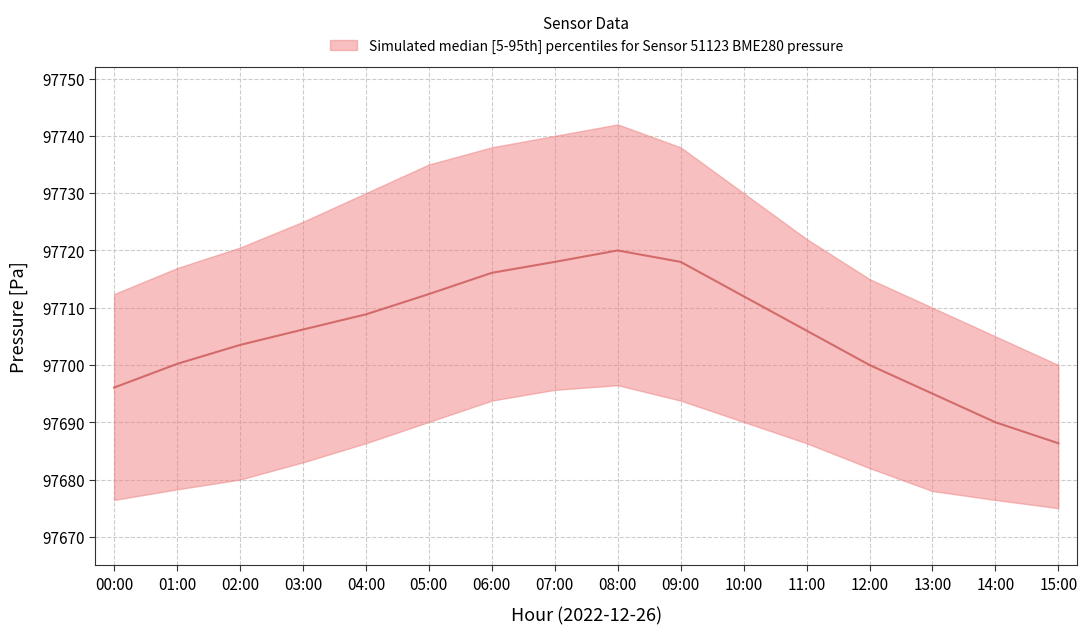

True or false: pressure_upper and pressure_lower cross at least once.

False